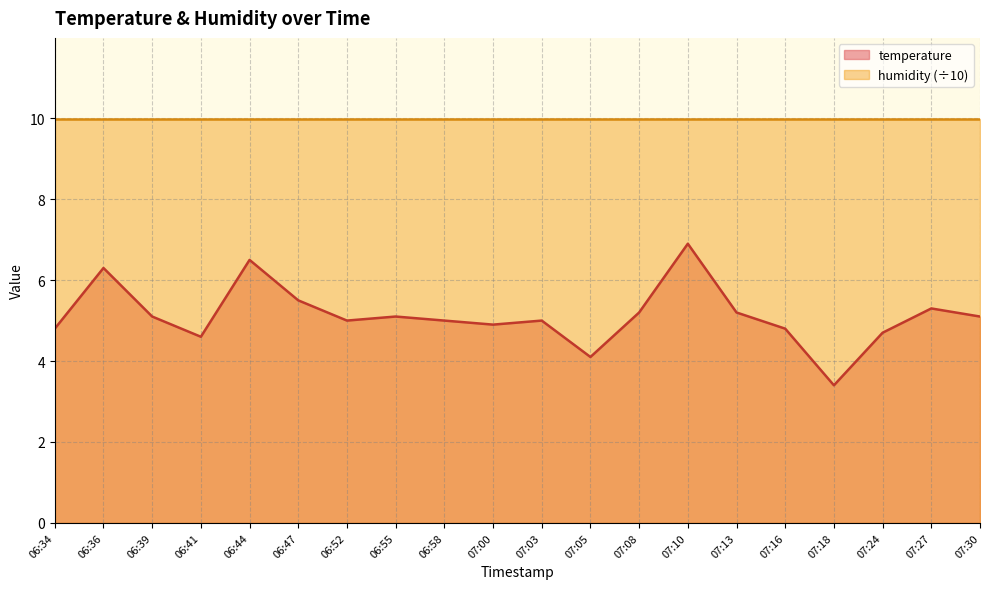

What is the difference between the maximum and minimum values?

3.5